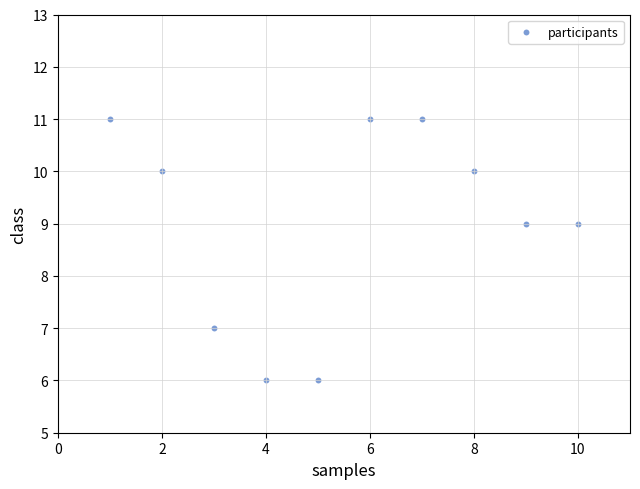

What is the average Y value?

9